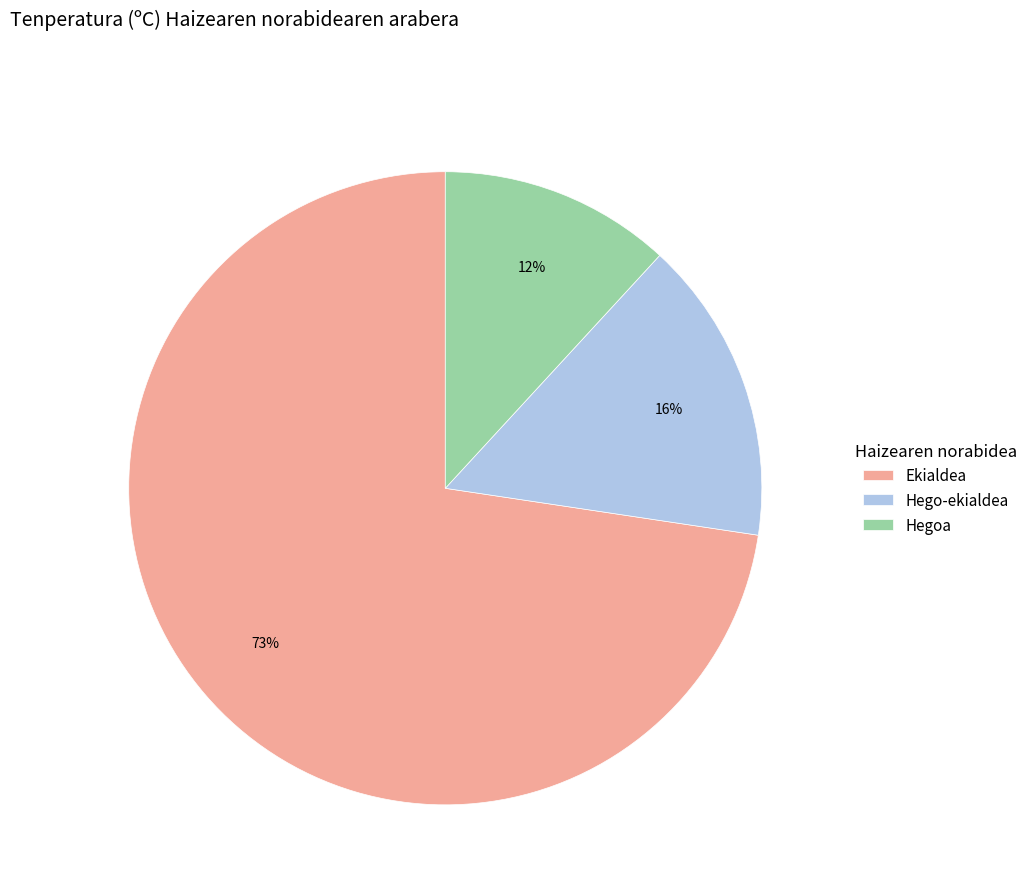

The Ekialdea slice represents 62% of the pie. True or false?

False